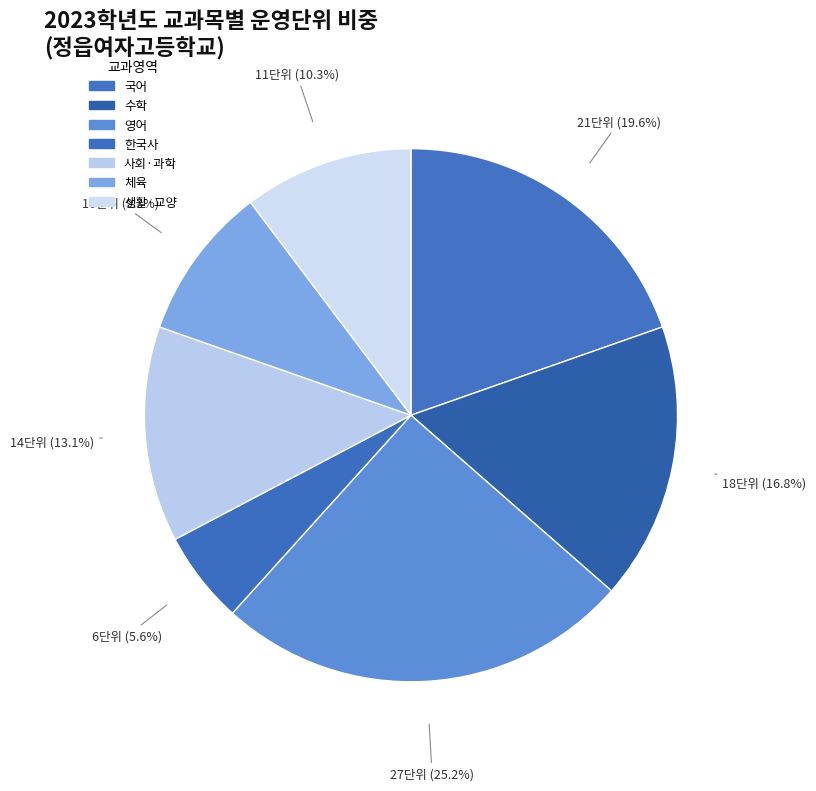

How many segments does this pie chart have?

7